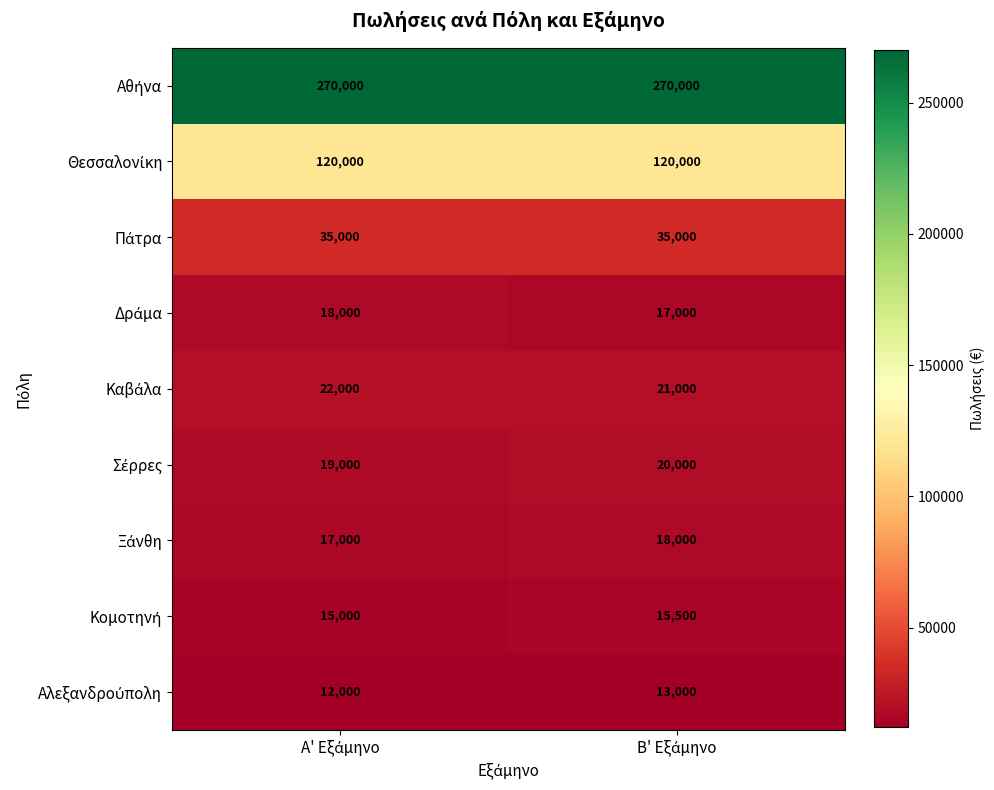

What is the greatest value displayed?

270000